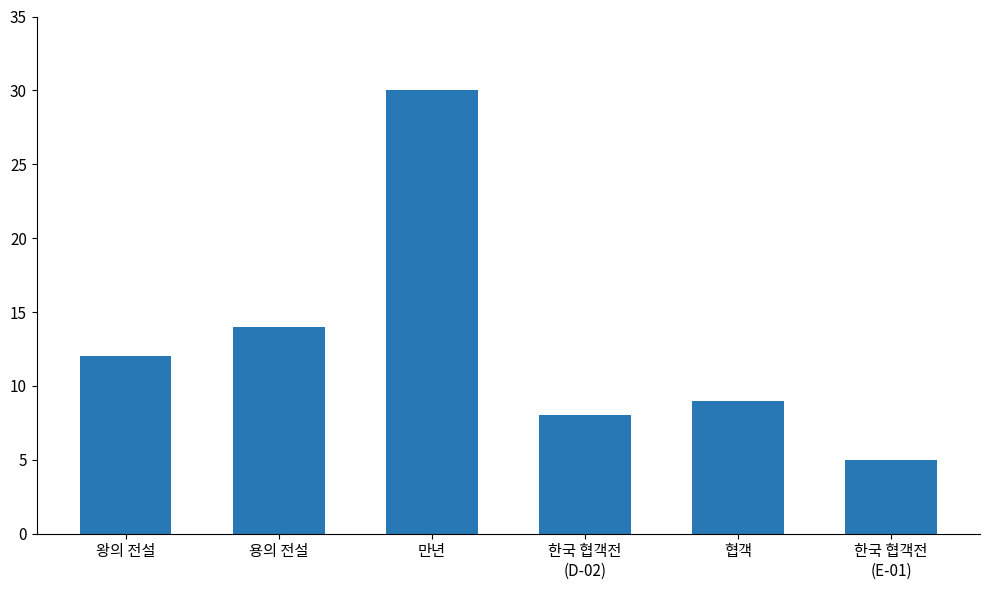

How many values are below 12?

3